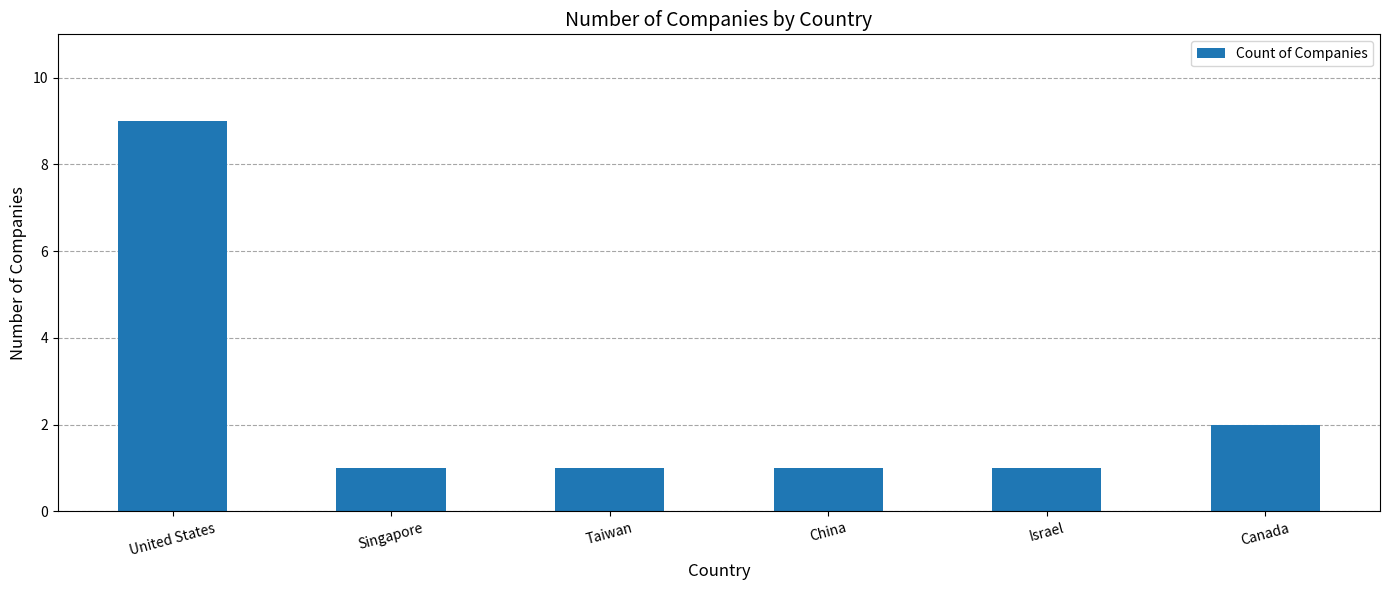

What is the ratio of the value at United States to the value at China?

9.0